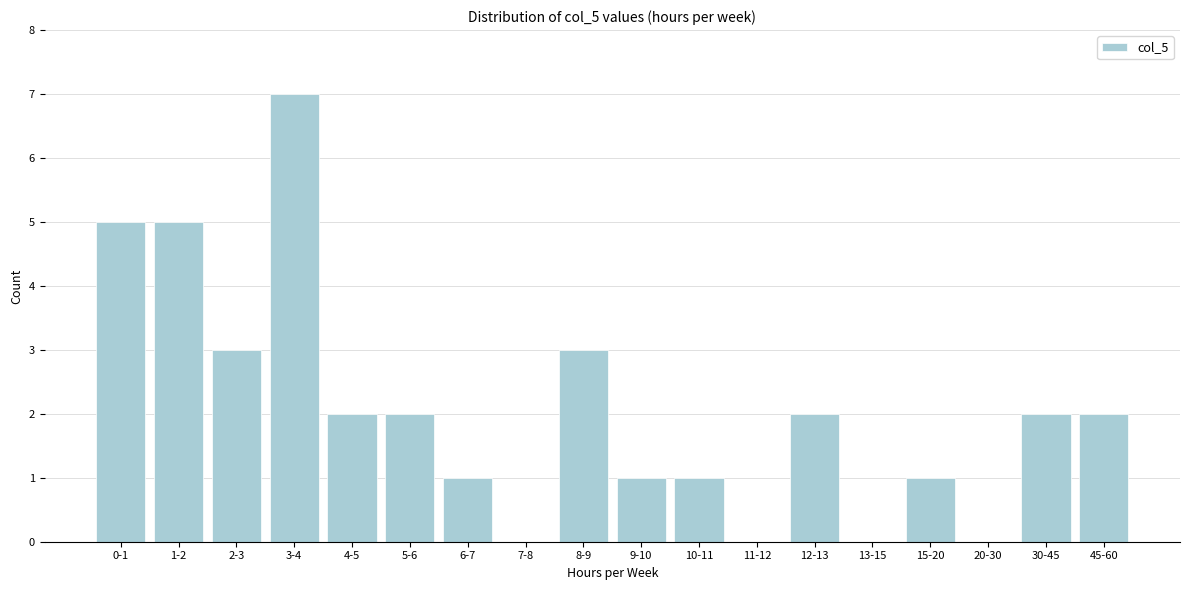

Reading left to right, list all the values displayed in this chart.

0-1=5	1-2=5	2-3=3	3-4=7	4-5=2	5-6=2	6-7=1	7-8=0	8-9=3	9-10=1	10-11=1	11-12=0	12-13=2	13-15=0	15-20=1	20-30=0	30-45=2	45-60=2